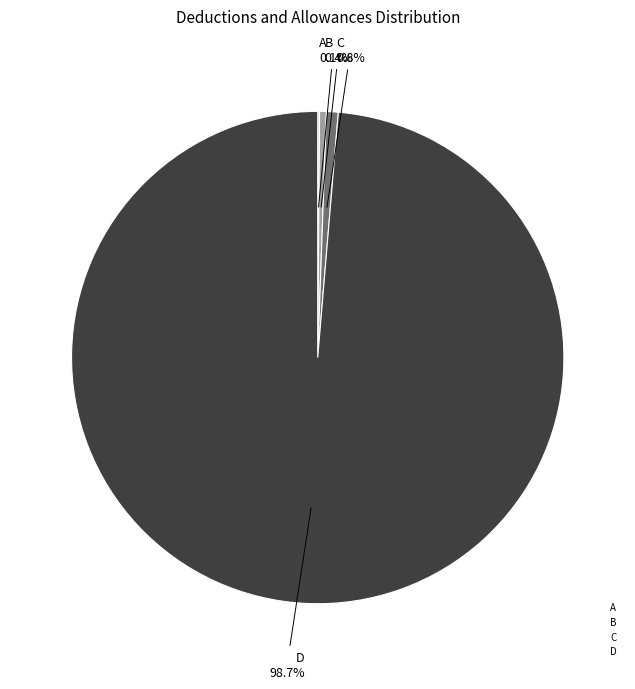

Which slice is the largest?

D